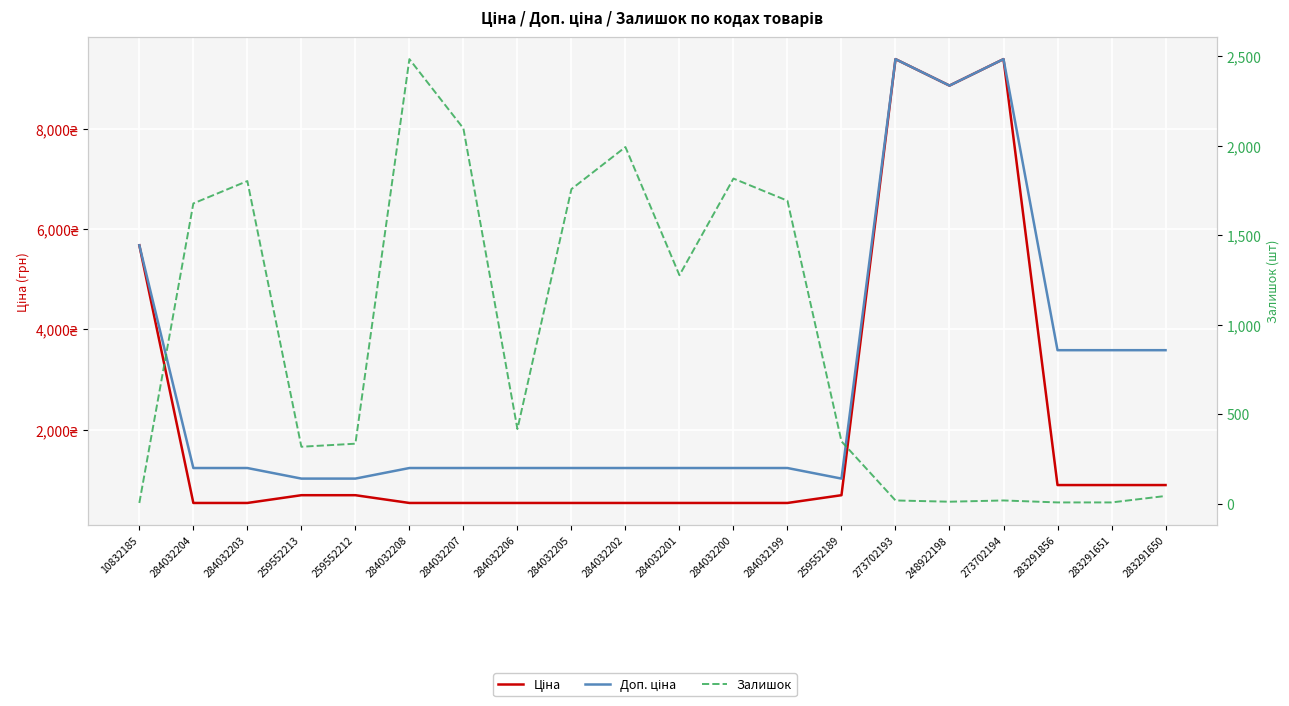

Is the value of Залишок at 284032200 greater than the value of Ціна at 284032204?

Yes